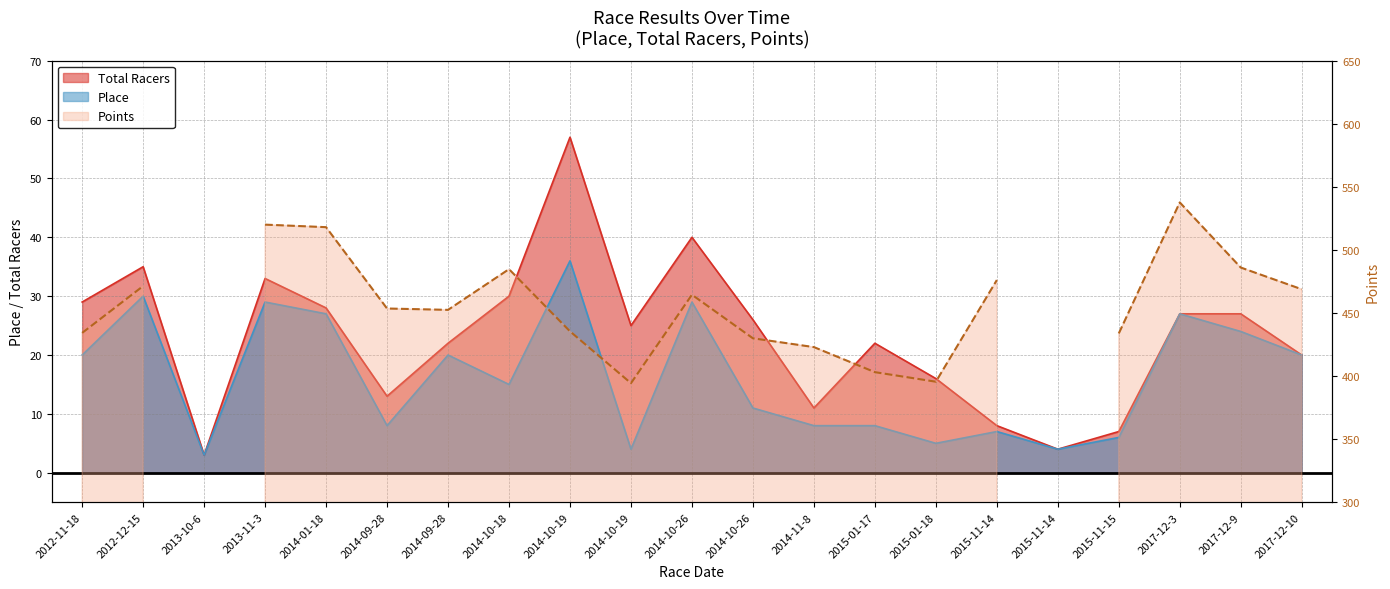

True or false: Total Racers has more than 1 points higher than both neighbors.

True